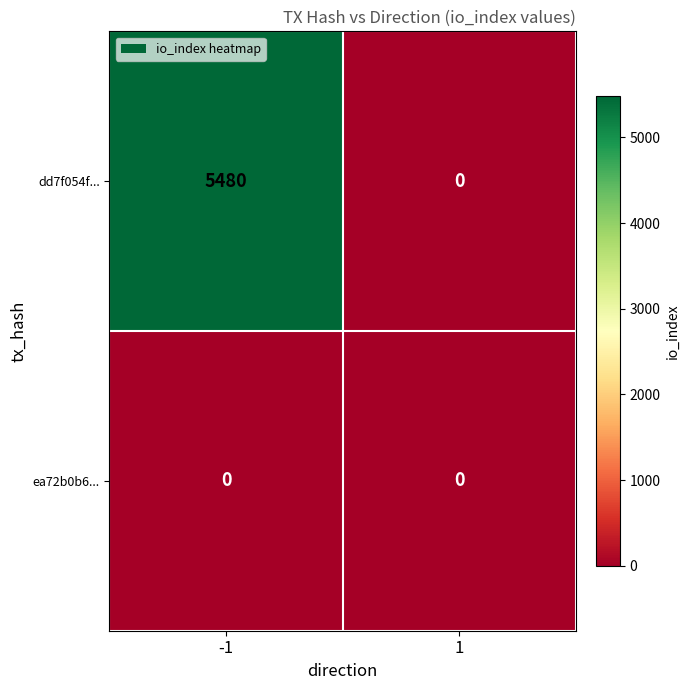

What is the spread (max minus min) of values at -1?

5480